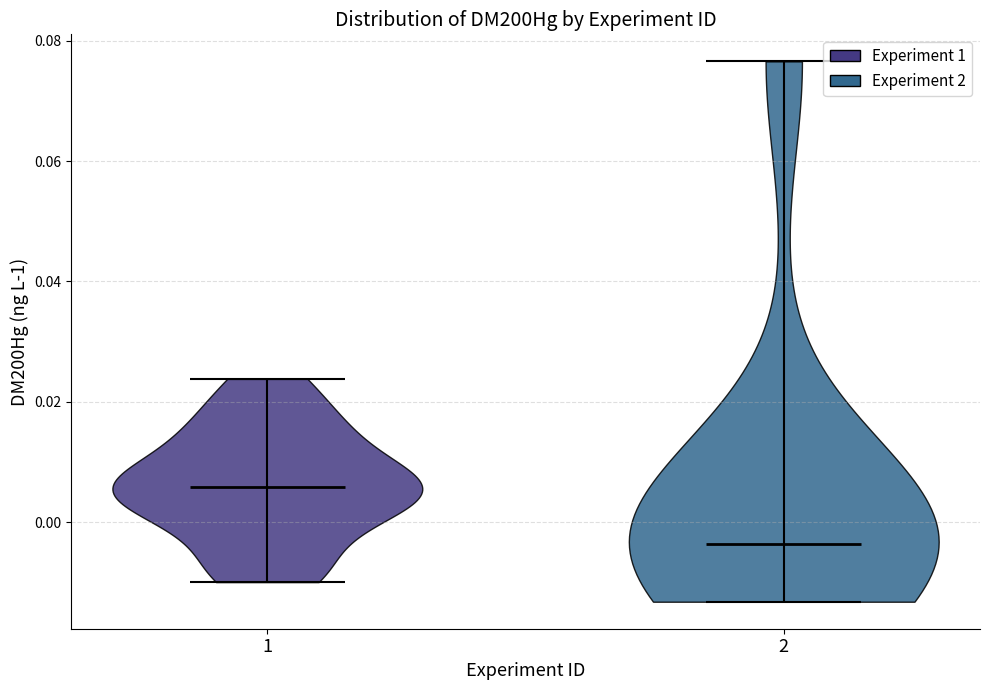

Which violin has the lowest median line?

2